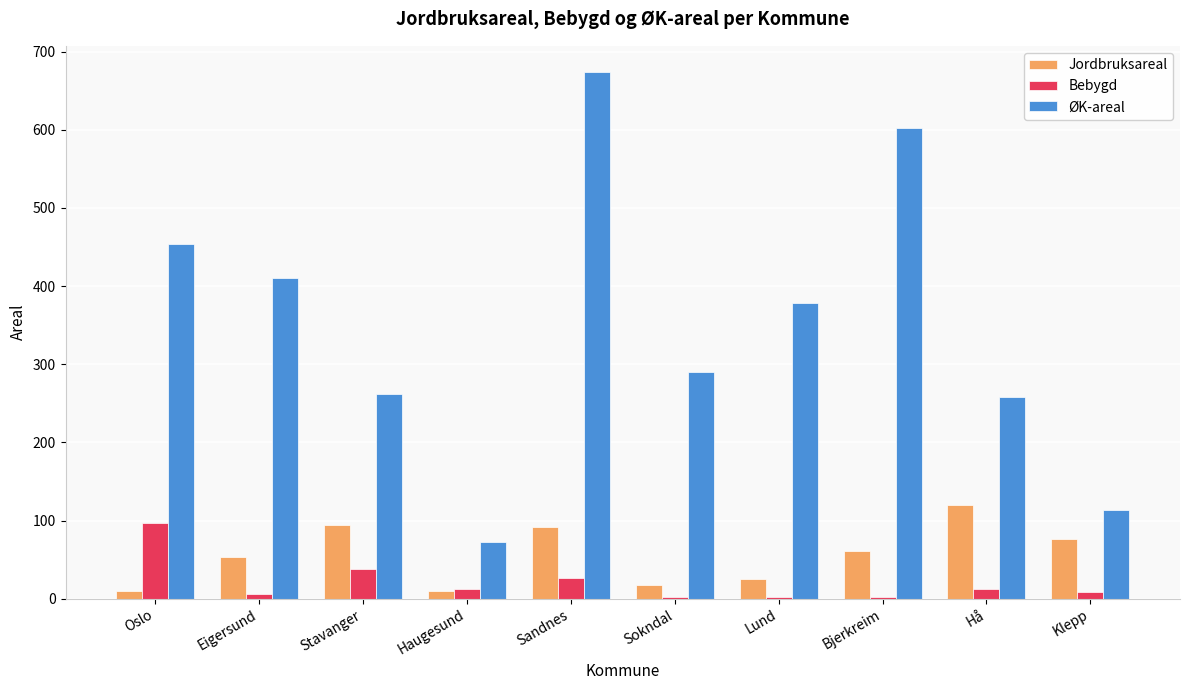

Is the value of Jordbruksareal at Bjerkreim greater than the value of Bebygd at Lund?

Yes